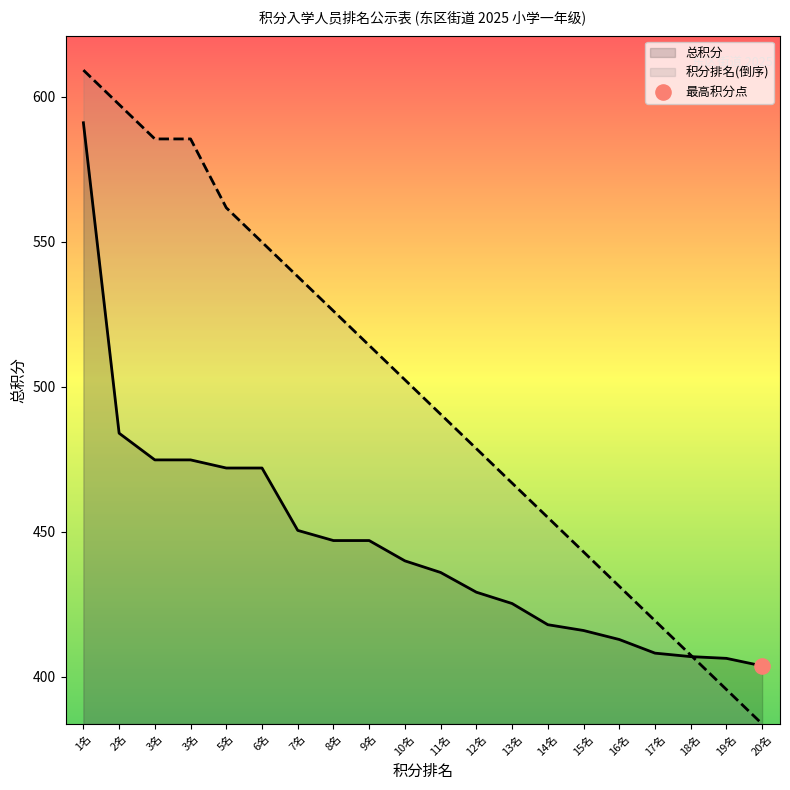

Which series contains the lowest Y value?

积分排名